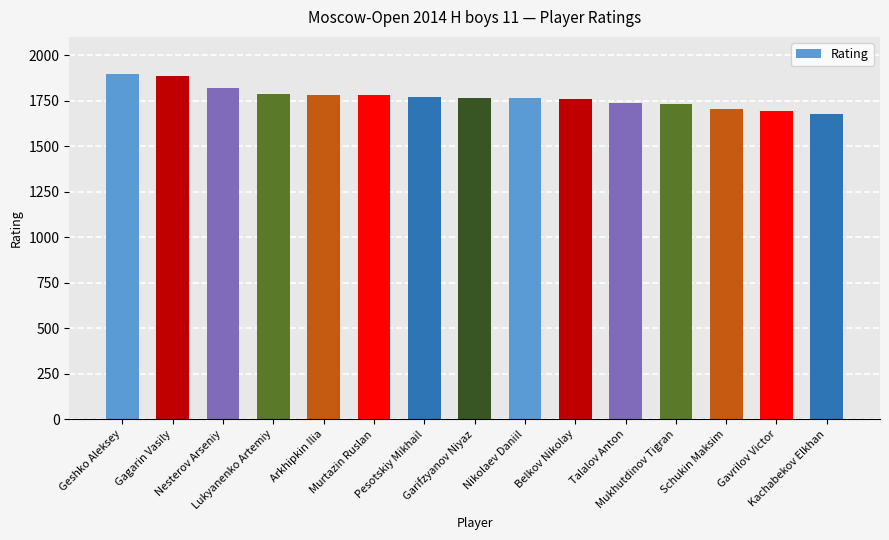

What is the minimum value shown in the chart?

1677